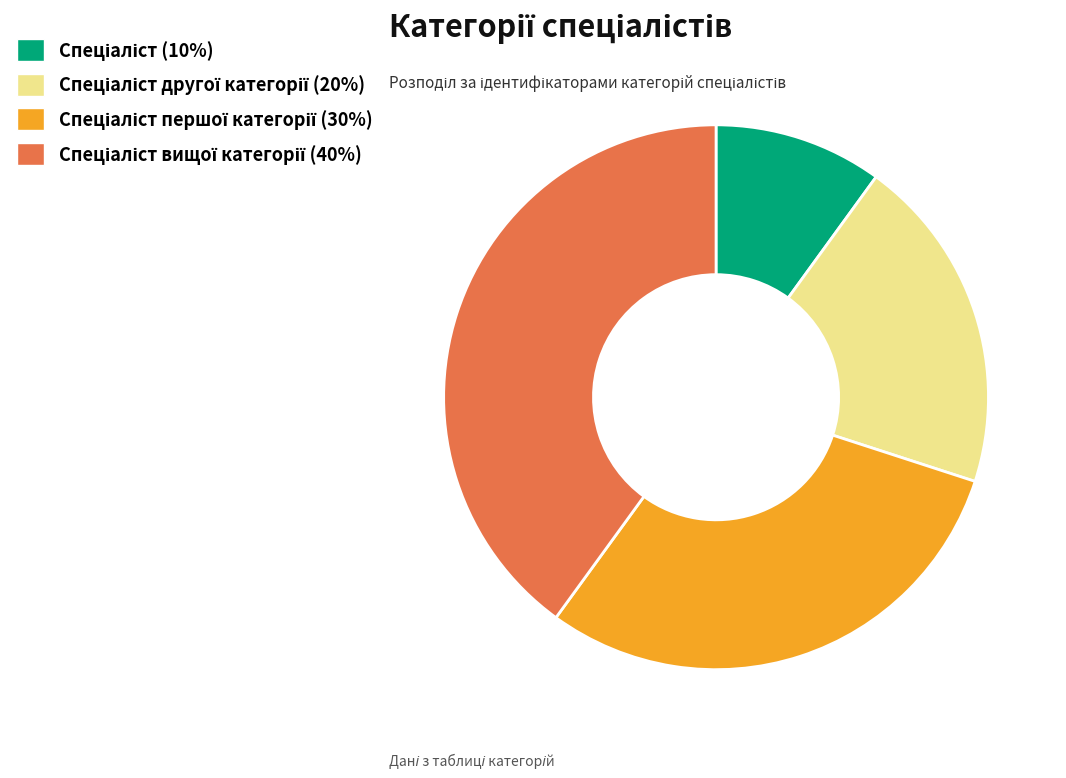

Is there any slice that represents more than half of the pie?

No